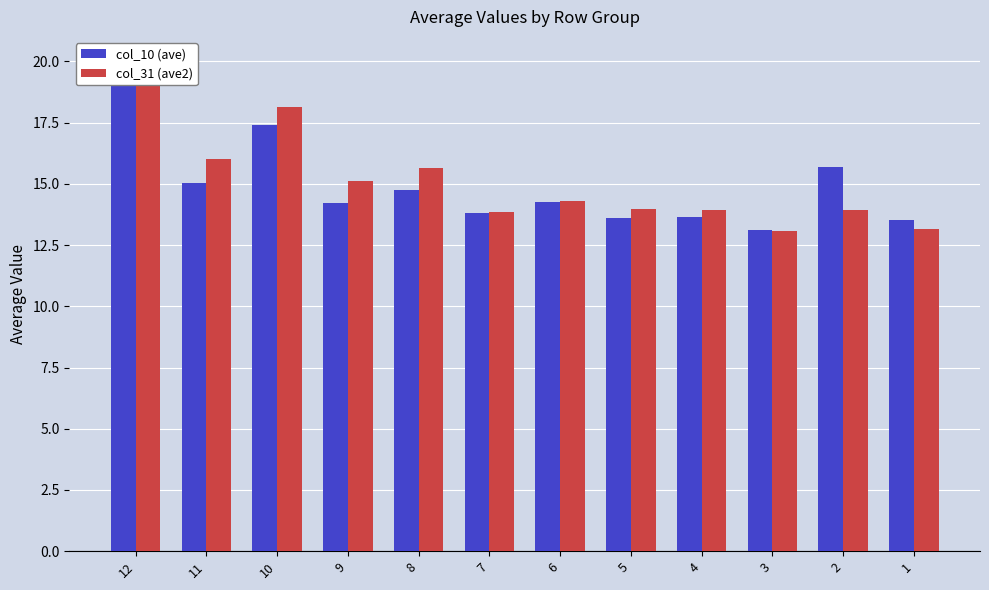

Is it true that col_10 (ave) equals 15.0 at 11?

True